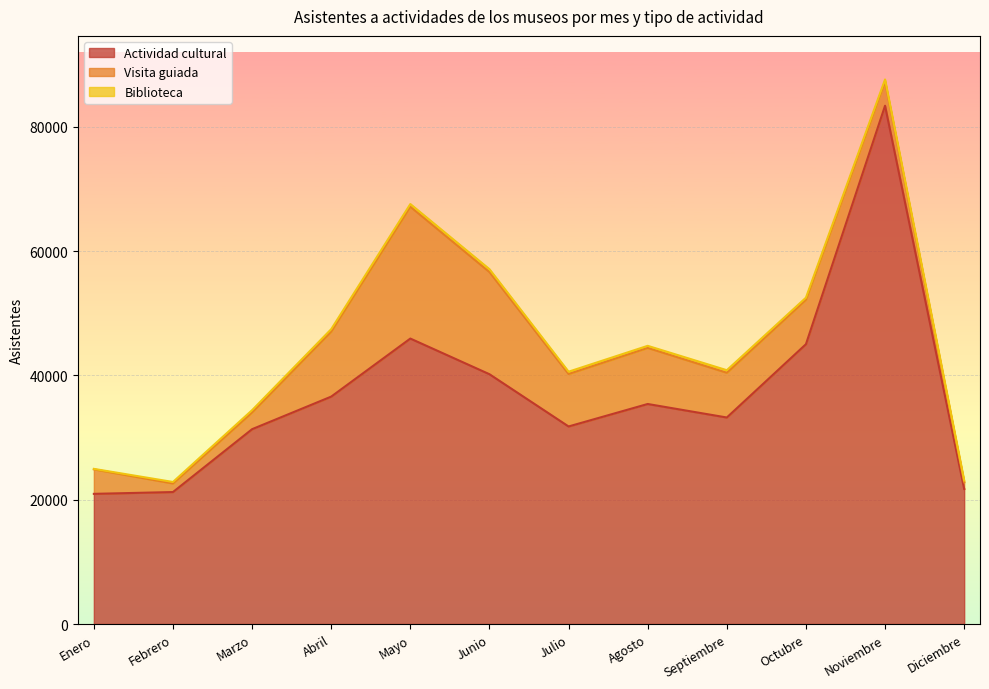

What is the difference between the Actividad cultural values at Febrero and Marzo?

10114